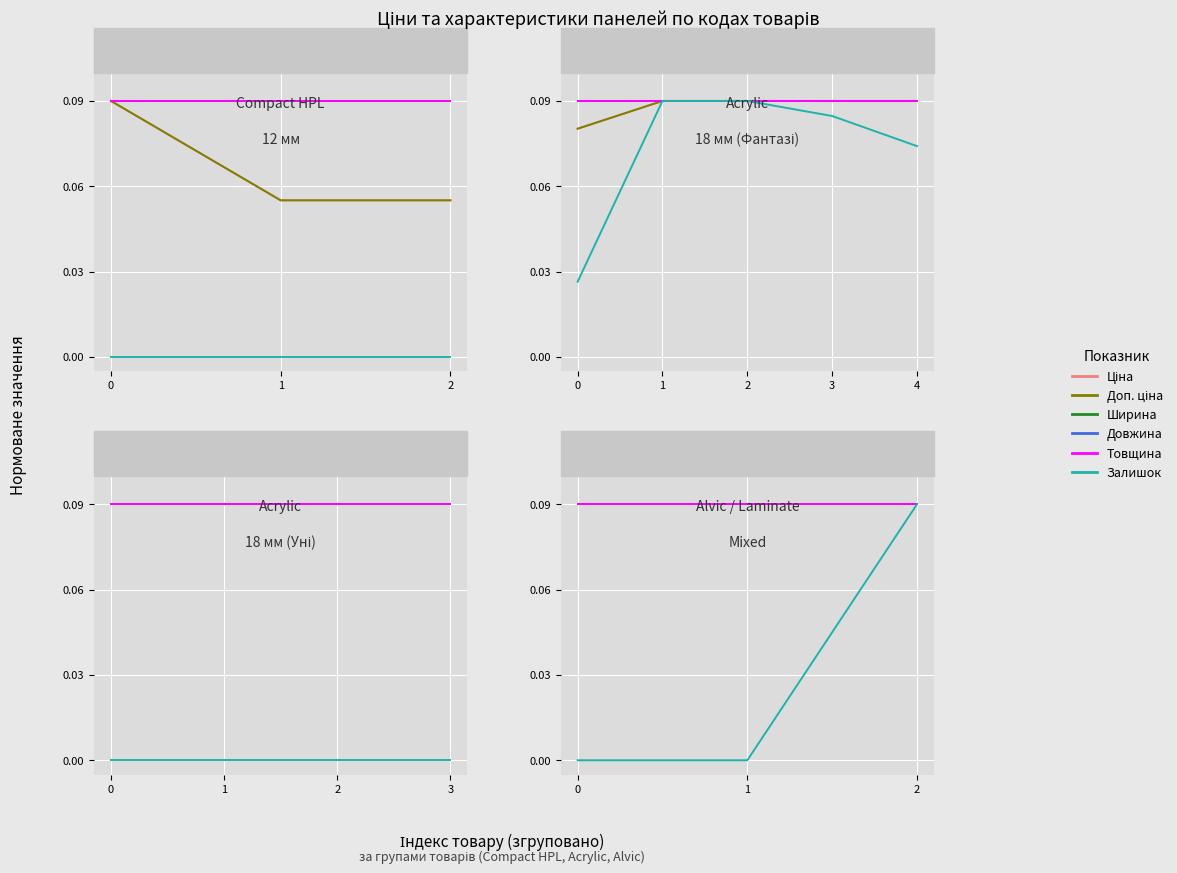

Read the Доп. ціна value at 0.

0.1